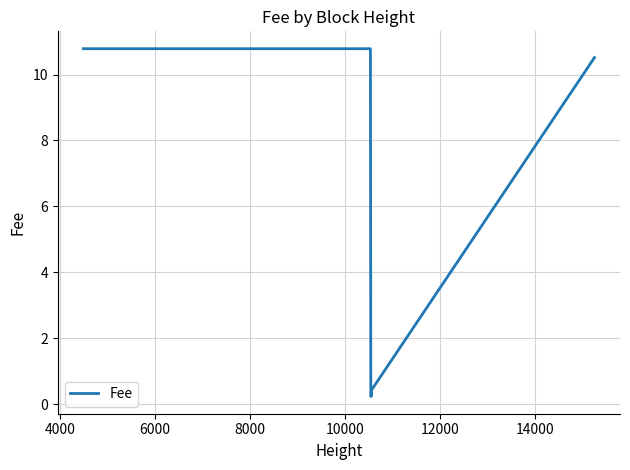

What is the difference between the maximum and minimum values?

10.5